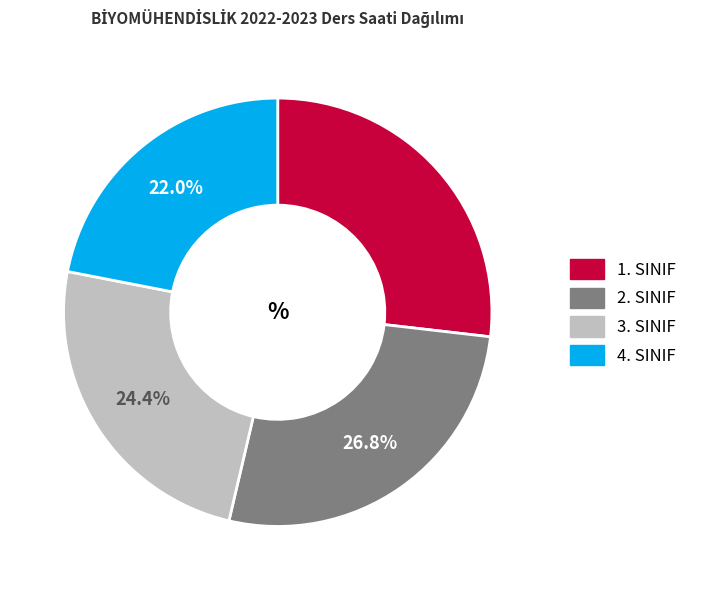

To the nearest percent, what is the difference between the largest and smallest slice percentages?

5%